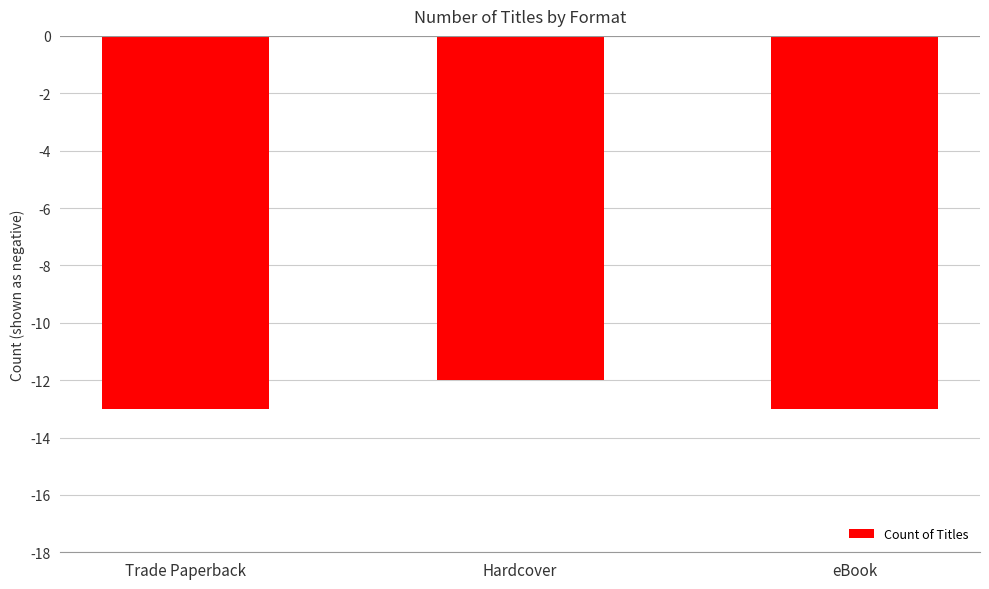

Does the chart contain any negative values?

Yes